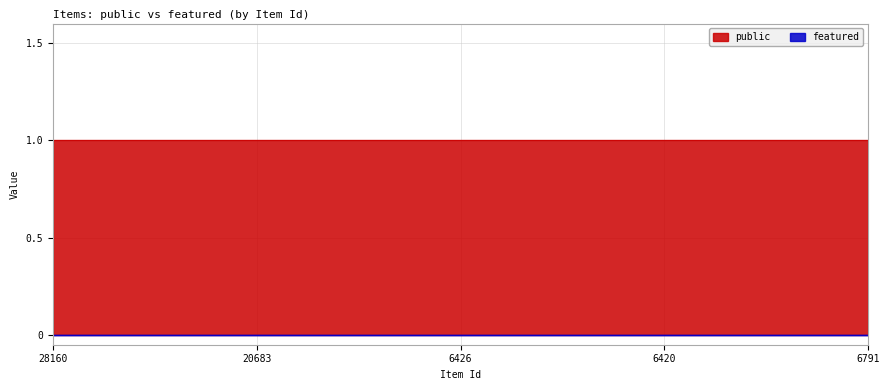

How many data points does each series have?

25